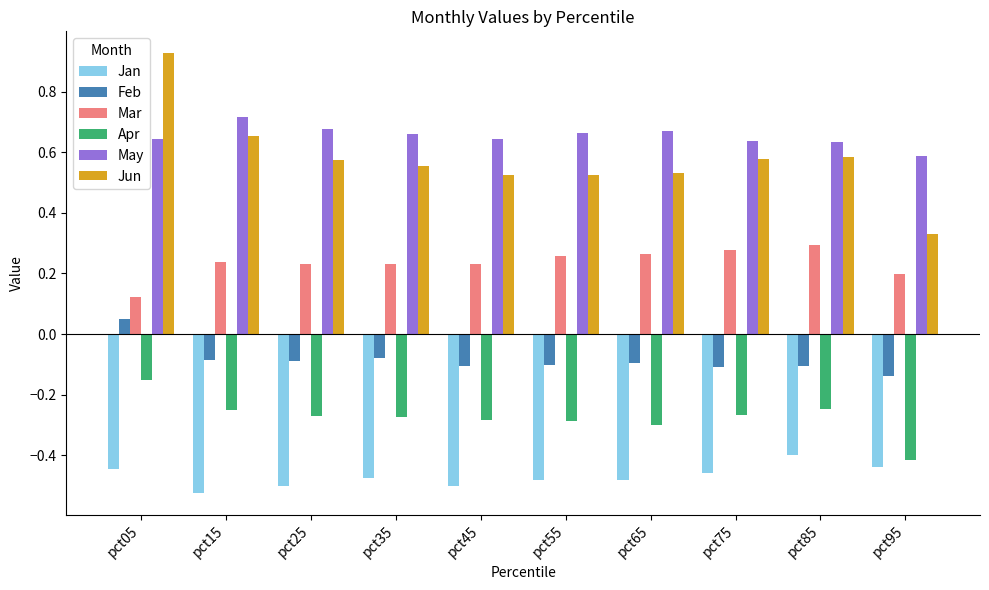

How many bars are there in each group?

6